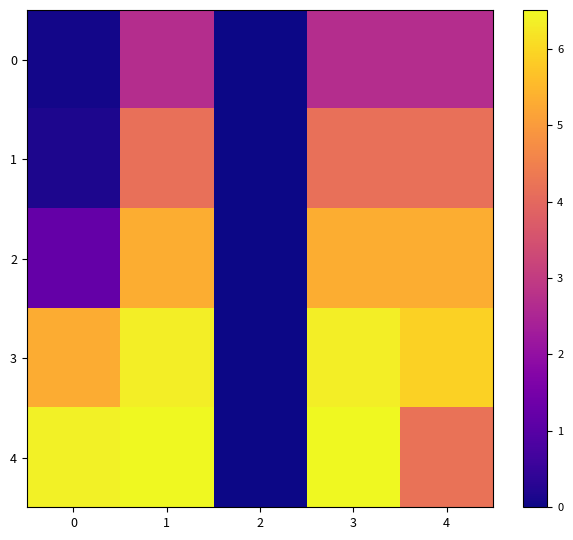

What is the total value across all series at 4?

22.3